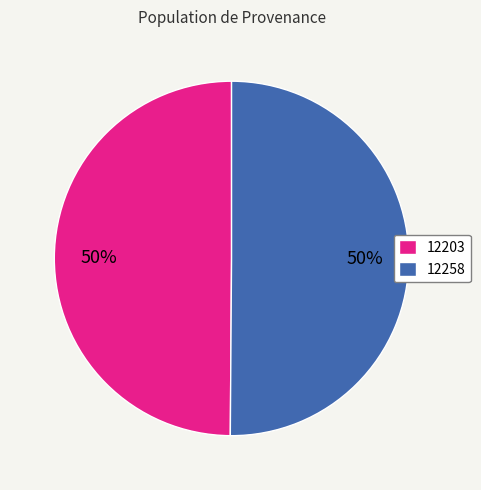

Combined, do 12258 and 12203 account for over 50%?

Yes